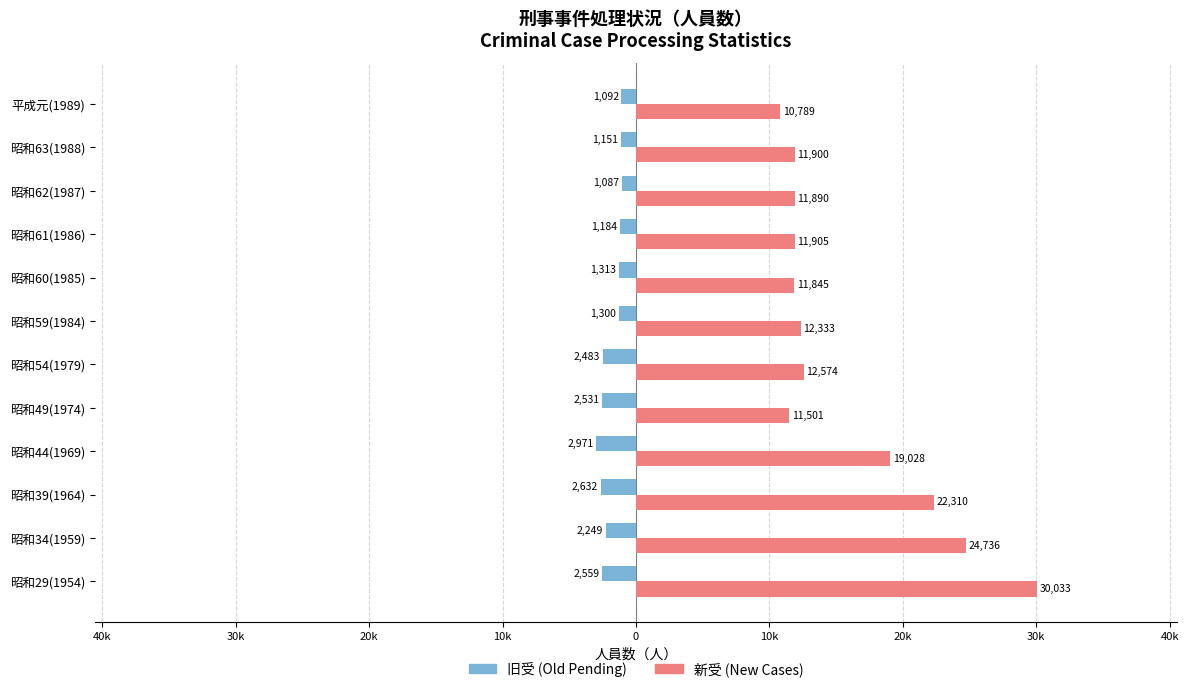

What are all the series names shown in the legend?

旧受 (Old Pending), 新受 (New Cases)